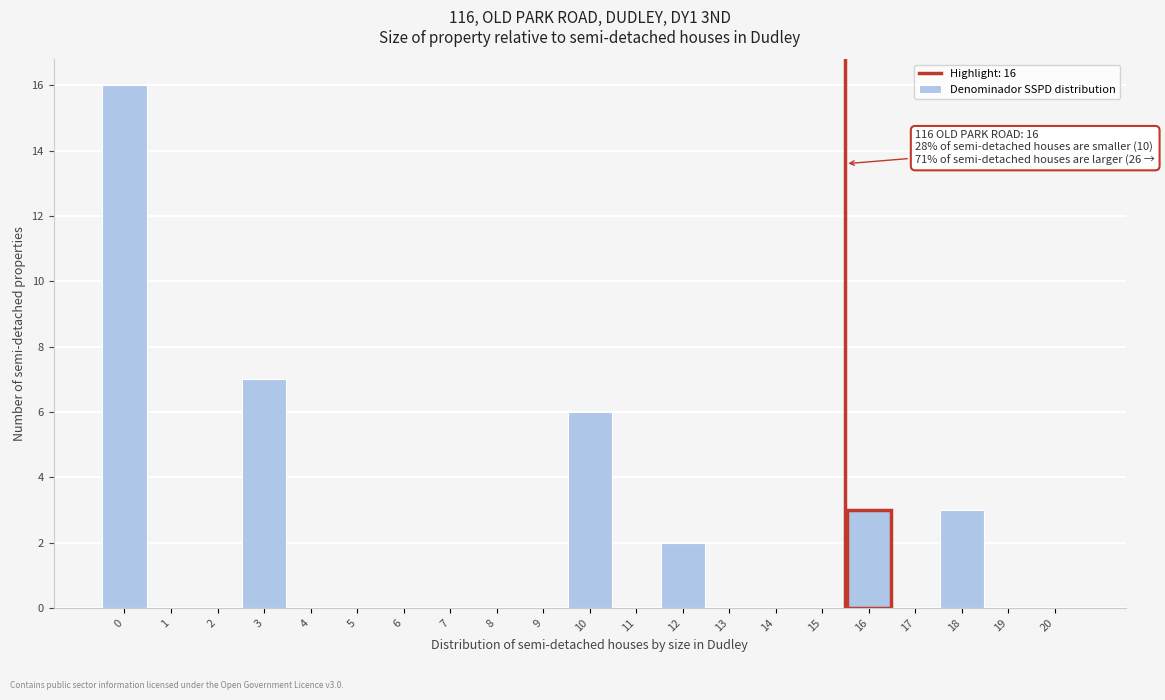

Reading left to right, list all the values displayed in this chart.

0=16	1=0	2=0	3=7	4=0	5=0	6=0	7=0	8=0	9=0	10=6	11=0	12=2	13=0	14=0	15=0	16=3	17=0	18=3	19=0	20=0